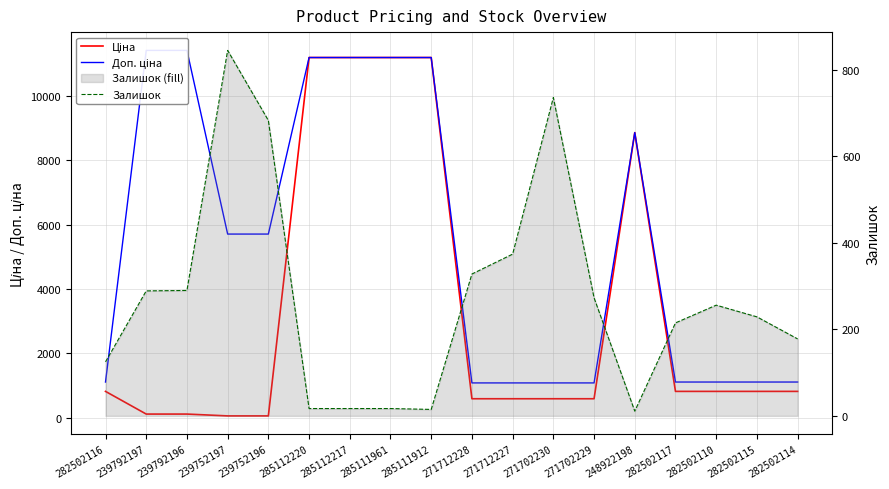

What is the difference between the highest and lowest values at 271712228?

753.7